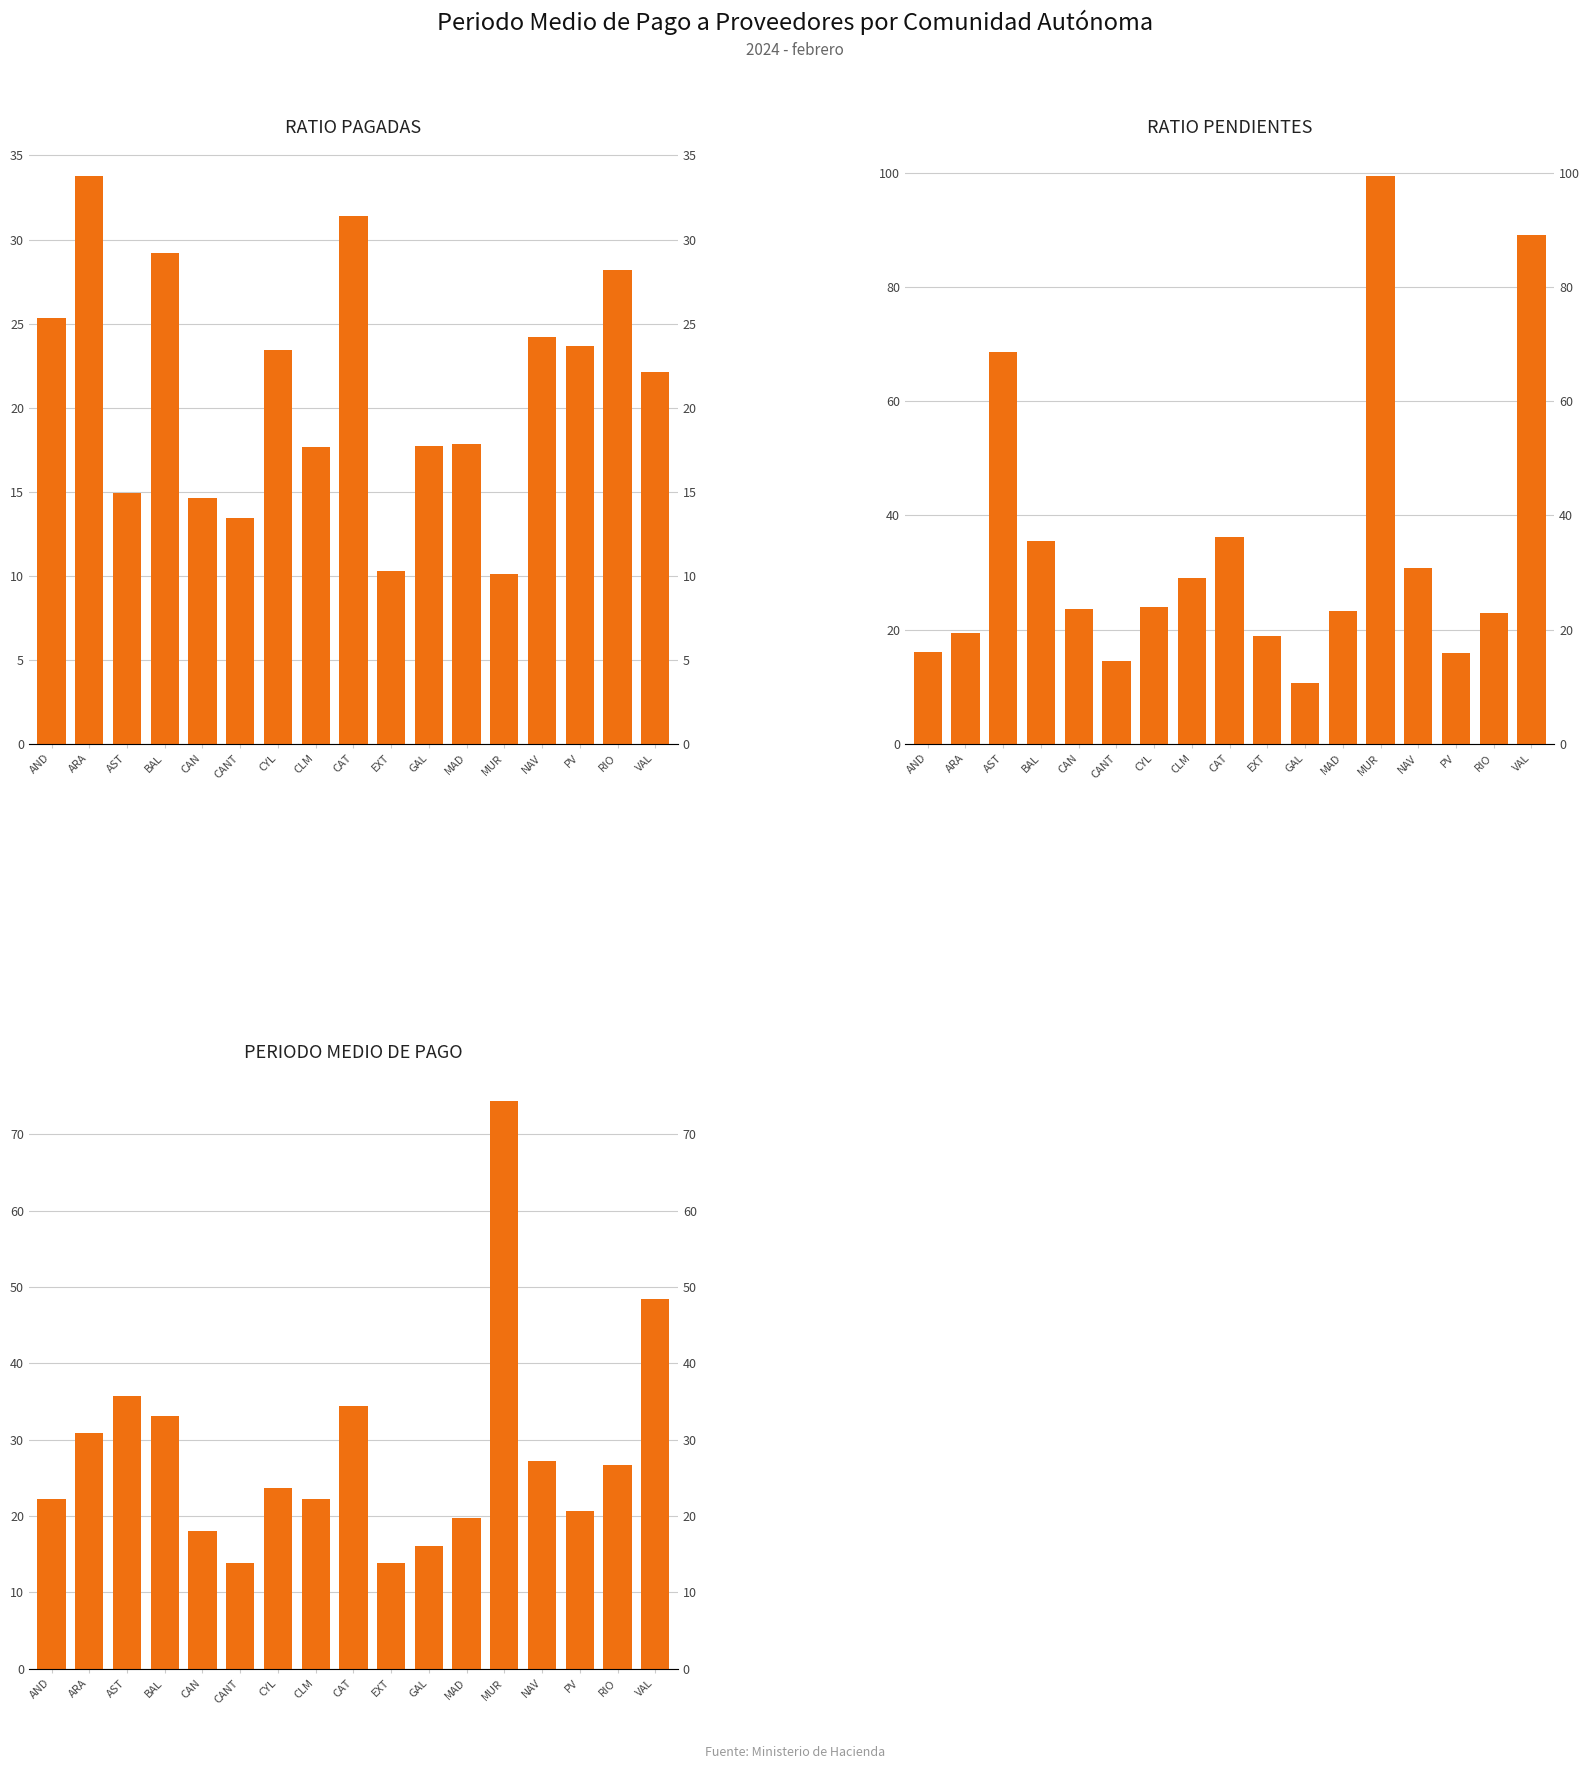

What is the minimum value shown in the chart?

10.1